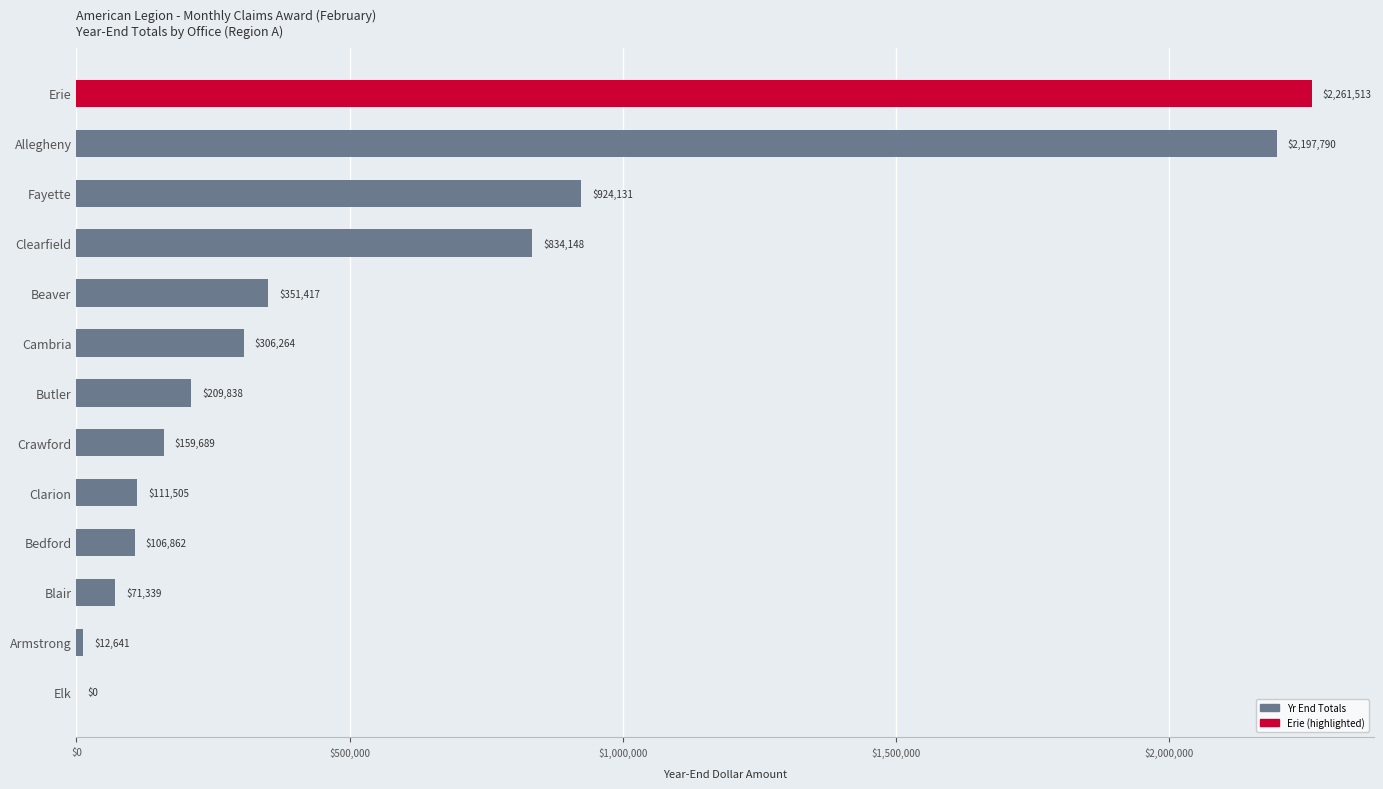

The value at Bedford is 106861.8. True or false?

True